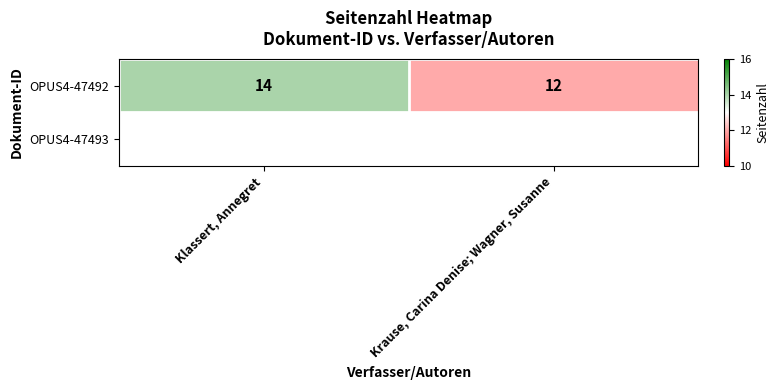

What is the smallest value displayed?

12.0